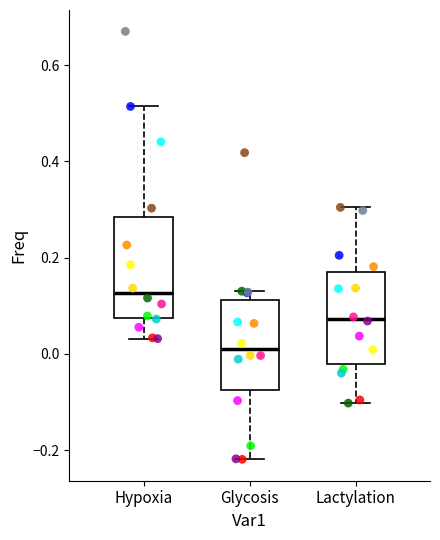

Where is the lower edge of the box for Lactylation on the y-axis? The values are not printed on the chart, so give them approximately, as read against the axis.

-0.02